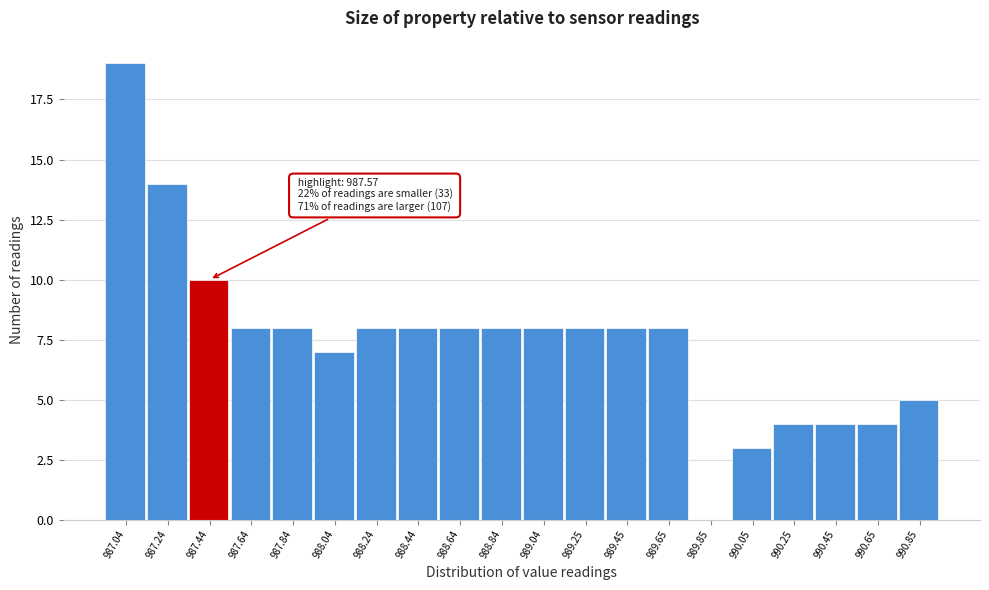

Reading right to left, what are all the values shown in this chart?

990.85=5	990.65=4	990.45=4	990.25=4	990.05=3	989.85=0	989.65=8	989.45=8	989.25=8	989.04=8	988.84=8	988.64=8	988.44=8	988.24=8	988.04=7	987.84=8	987.64=8	987.44=10	987.24=14	987.04=19